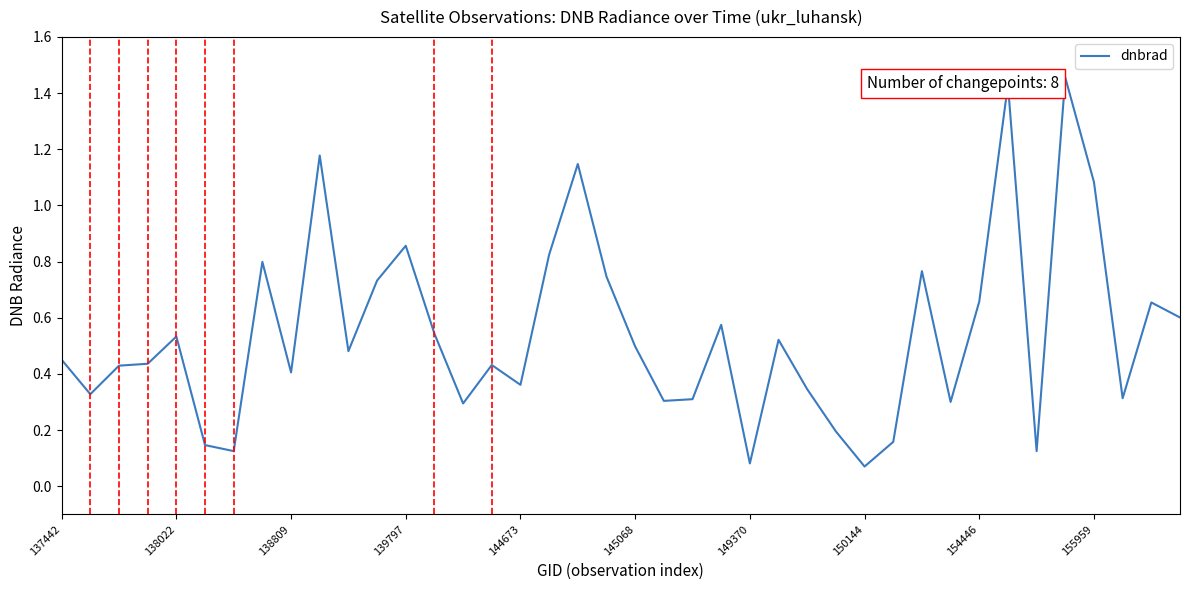

Does the chart display data point markers on the line(s)?

No